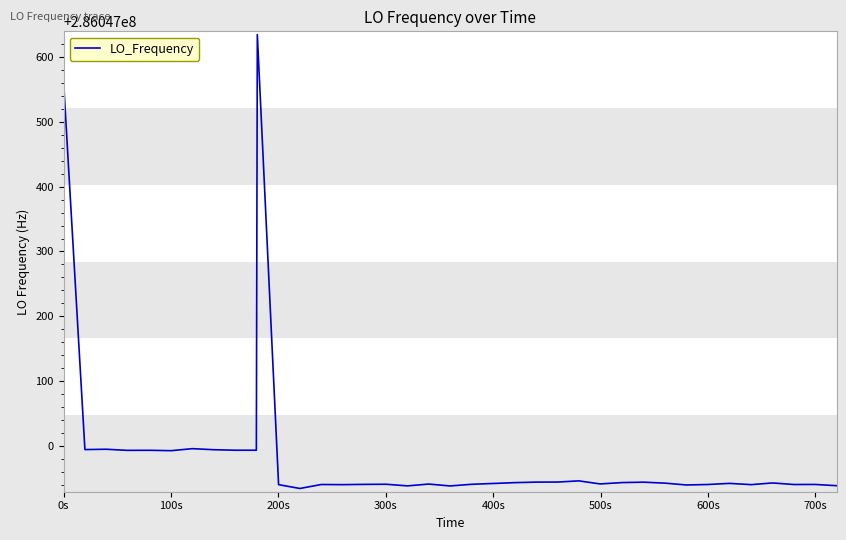

What is the difference between the maximum and minimum values?

698.9